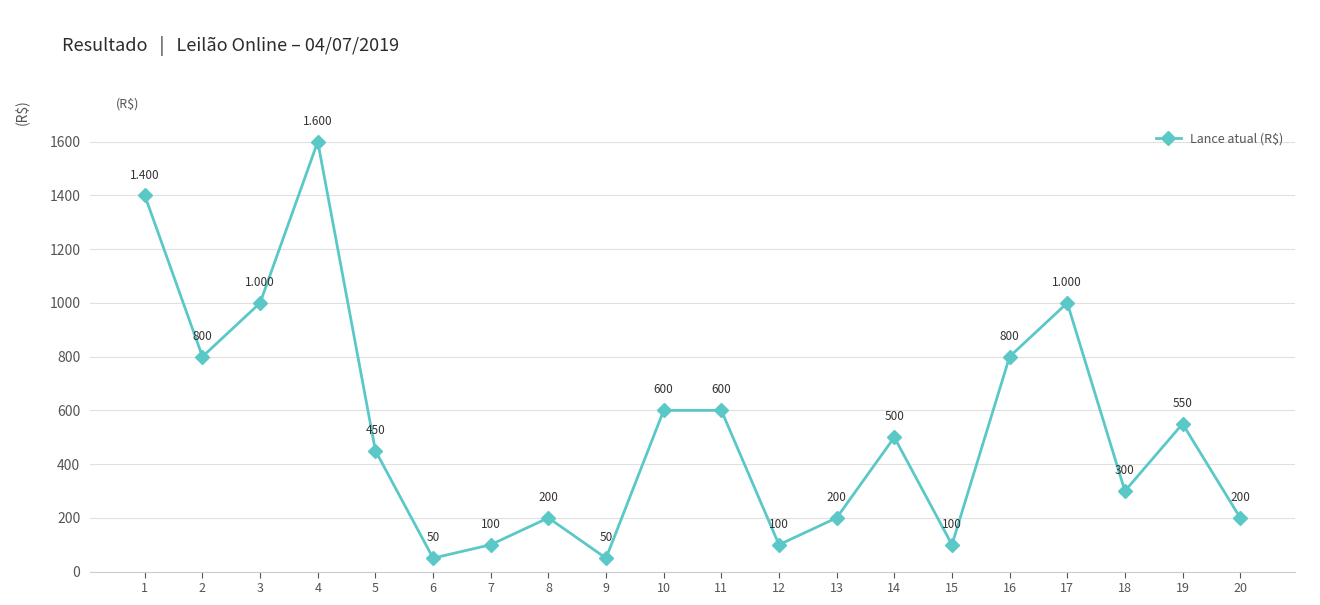

True or false: the data has more than 1 interior local peaks.

True